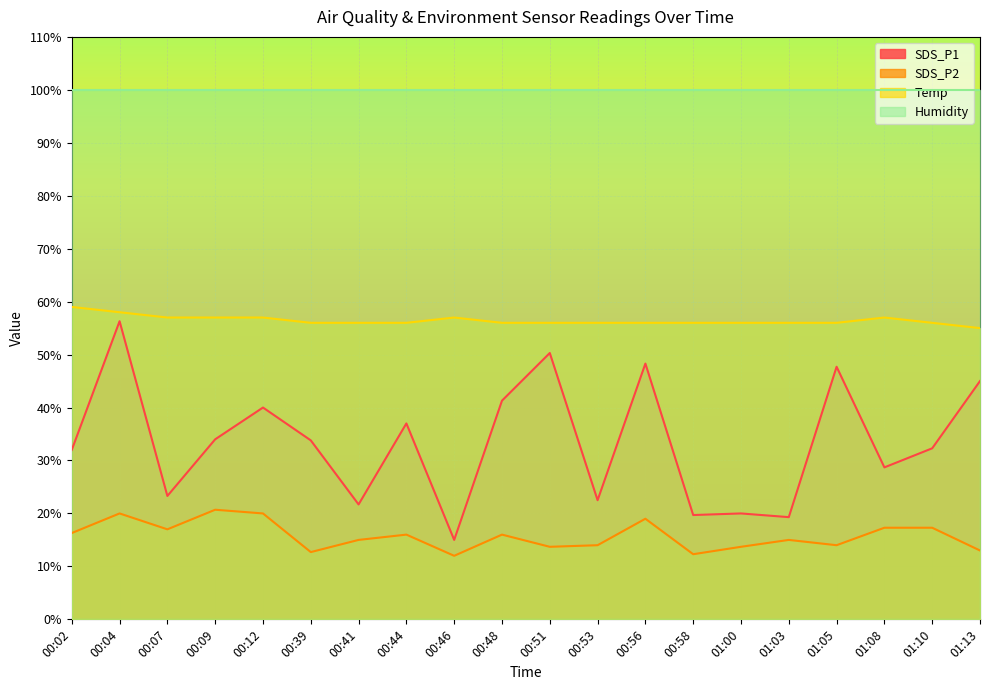

What is the sum of all SDS_P1 values?

668.2